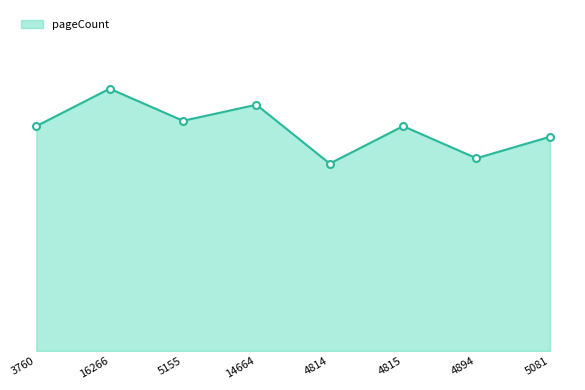

Does the chart have visible grid lines?

No